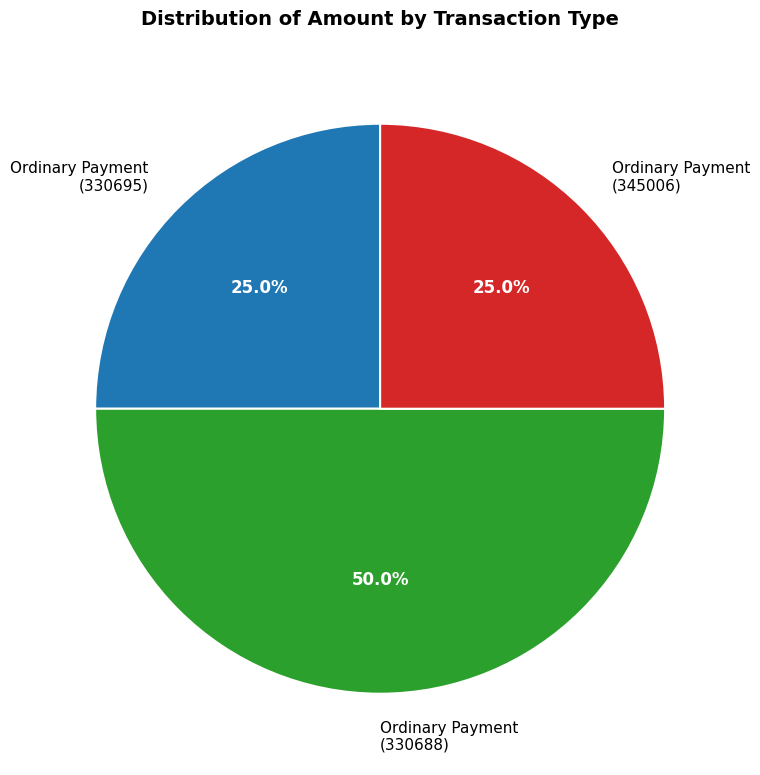

Between Ordinary Payment (345006) and Ordinary Payment (330688), which is larger?

Ordinary Payment (330688)